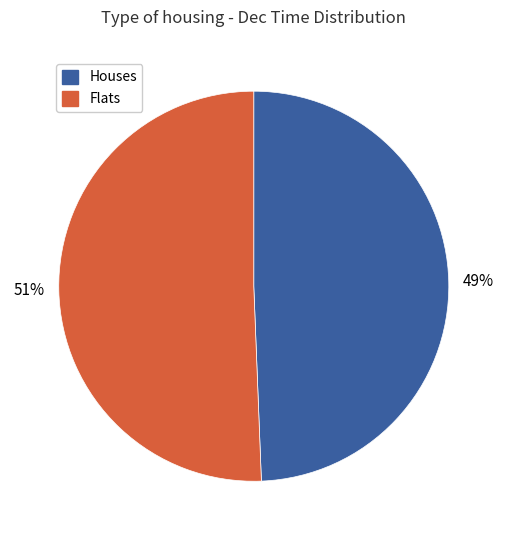

Which has a higher value, Houses or Flats?

Flats